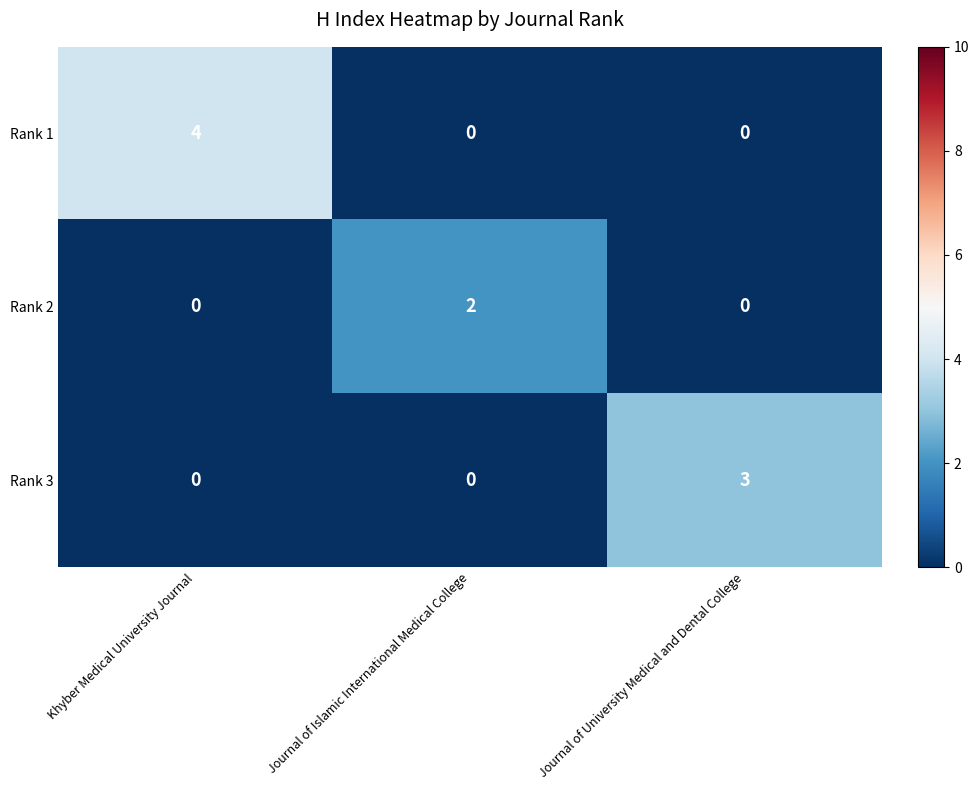

Which label corresponds to the largest value in the chart?

Khyber Medical University Journal